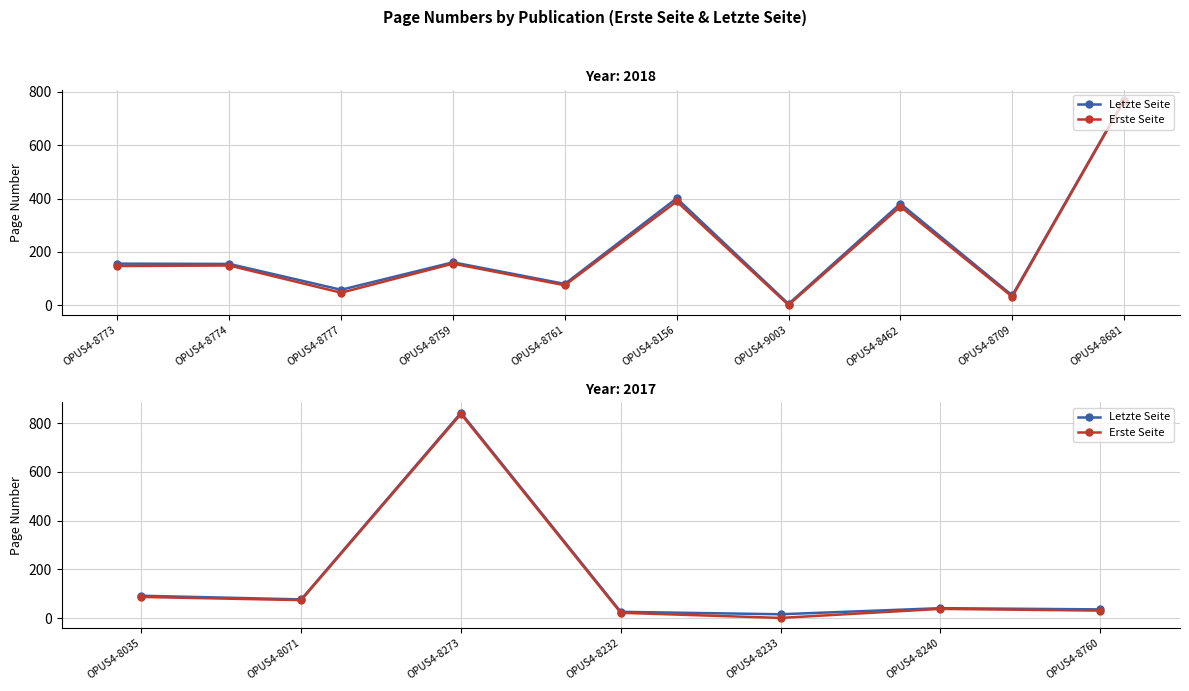

What is the average value of the Letzte Seite series?

162